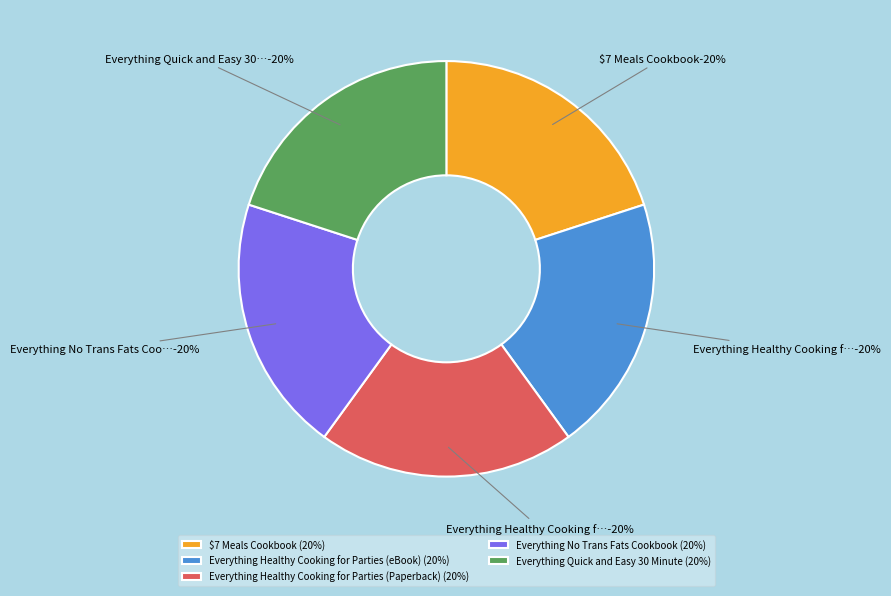

What percentage is the Everything Quick and Easy 30 Minute slice, to the nearest percent?

20%